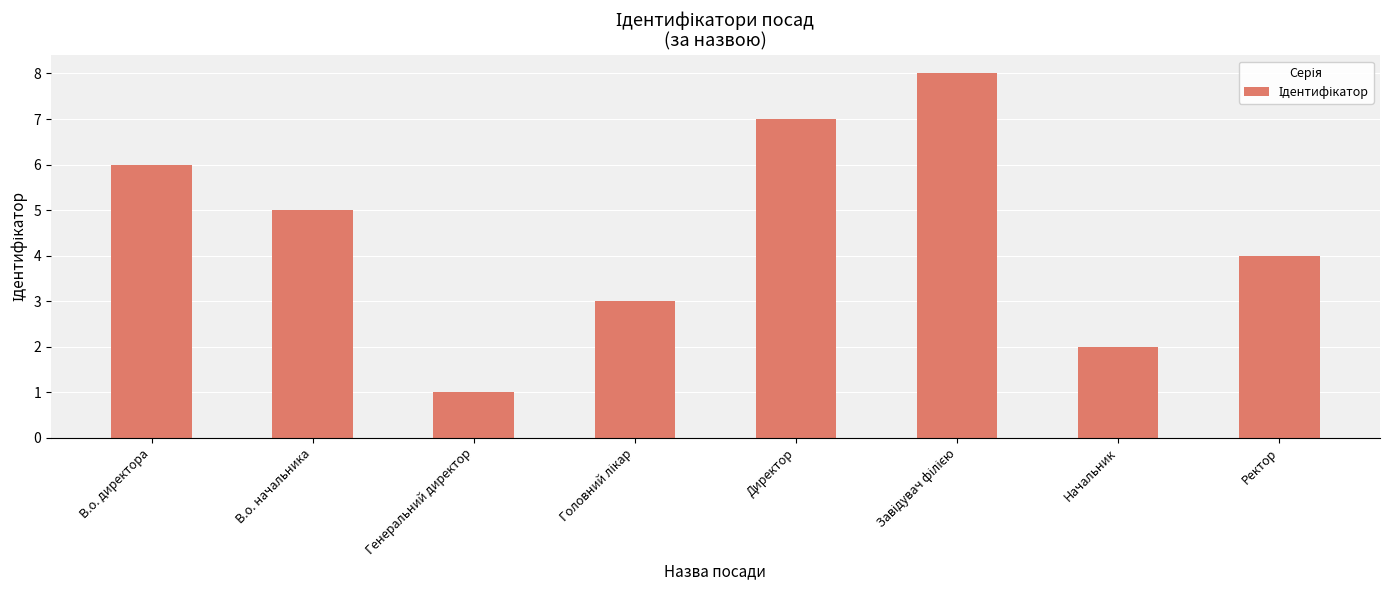

At which category does the chart reach its minimum across all series?

Генеральний директор